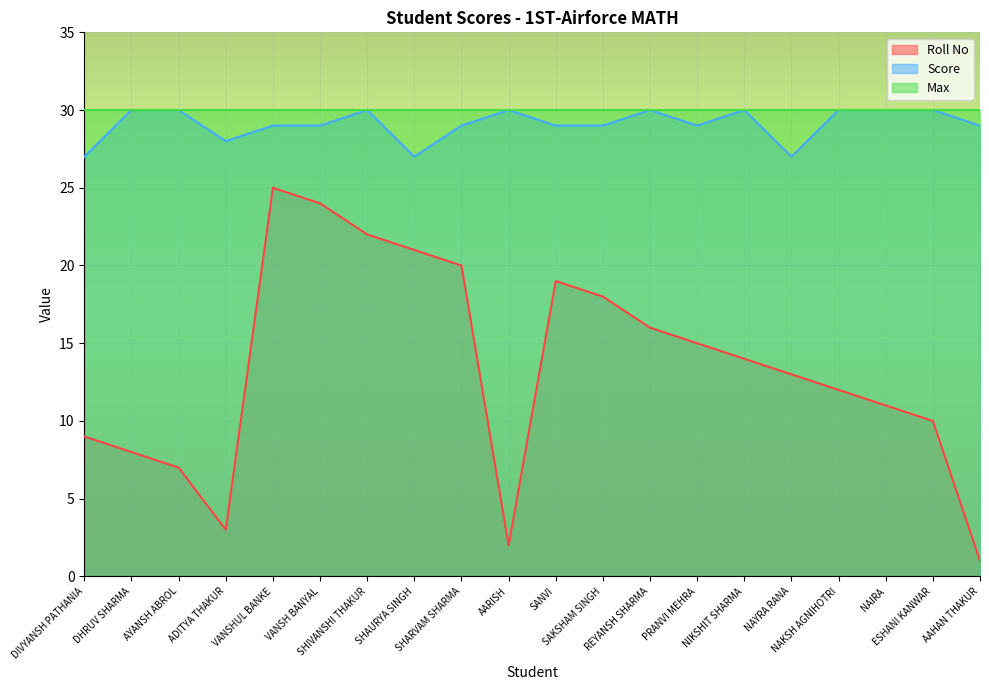

What are all the series names shown in the legend?

Roll No, Score, Max